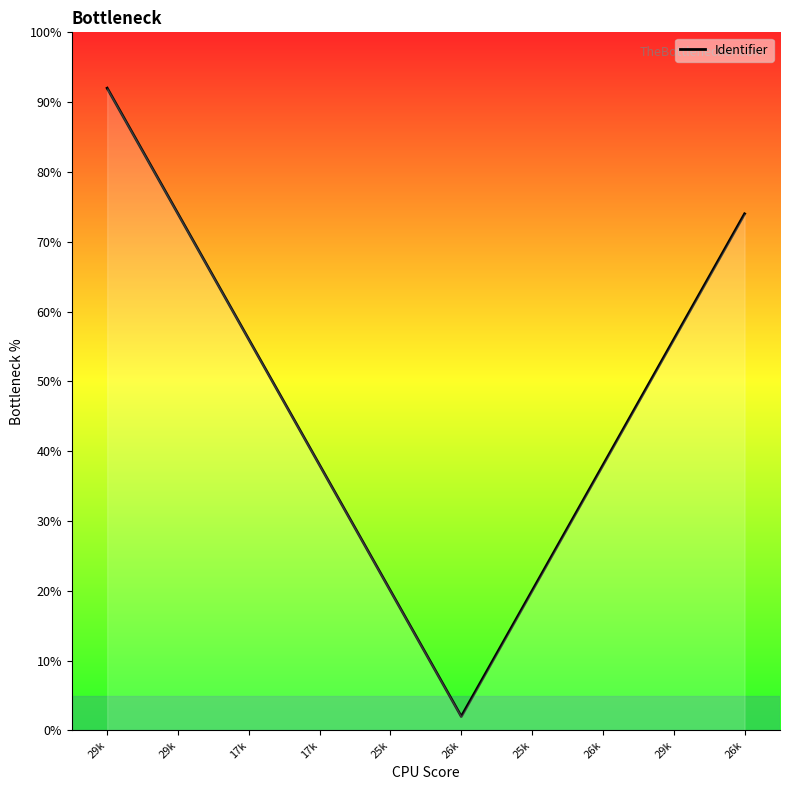

What is the difference between the maximum and second lowest values?

0.7